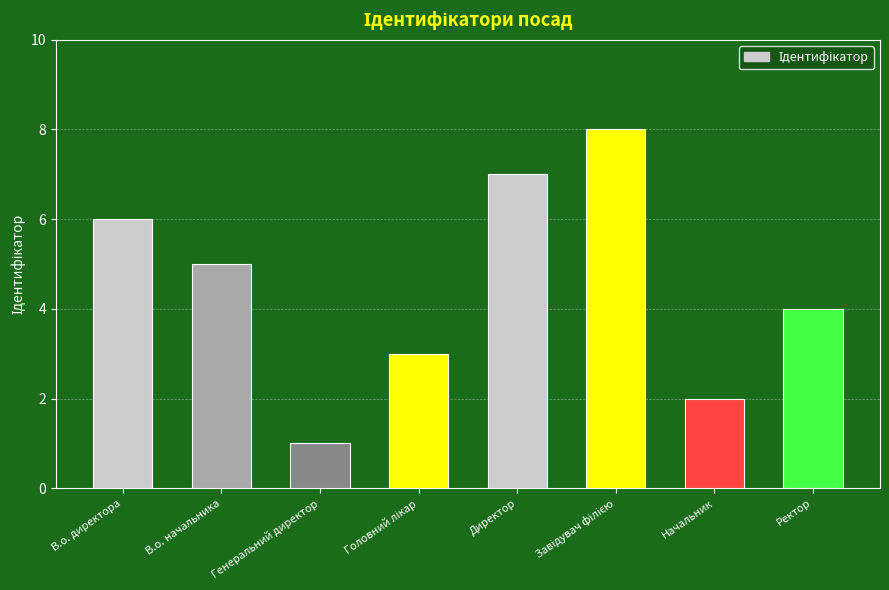

The chart shows a value of 7 at Директор. True or false?

True